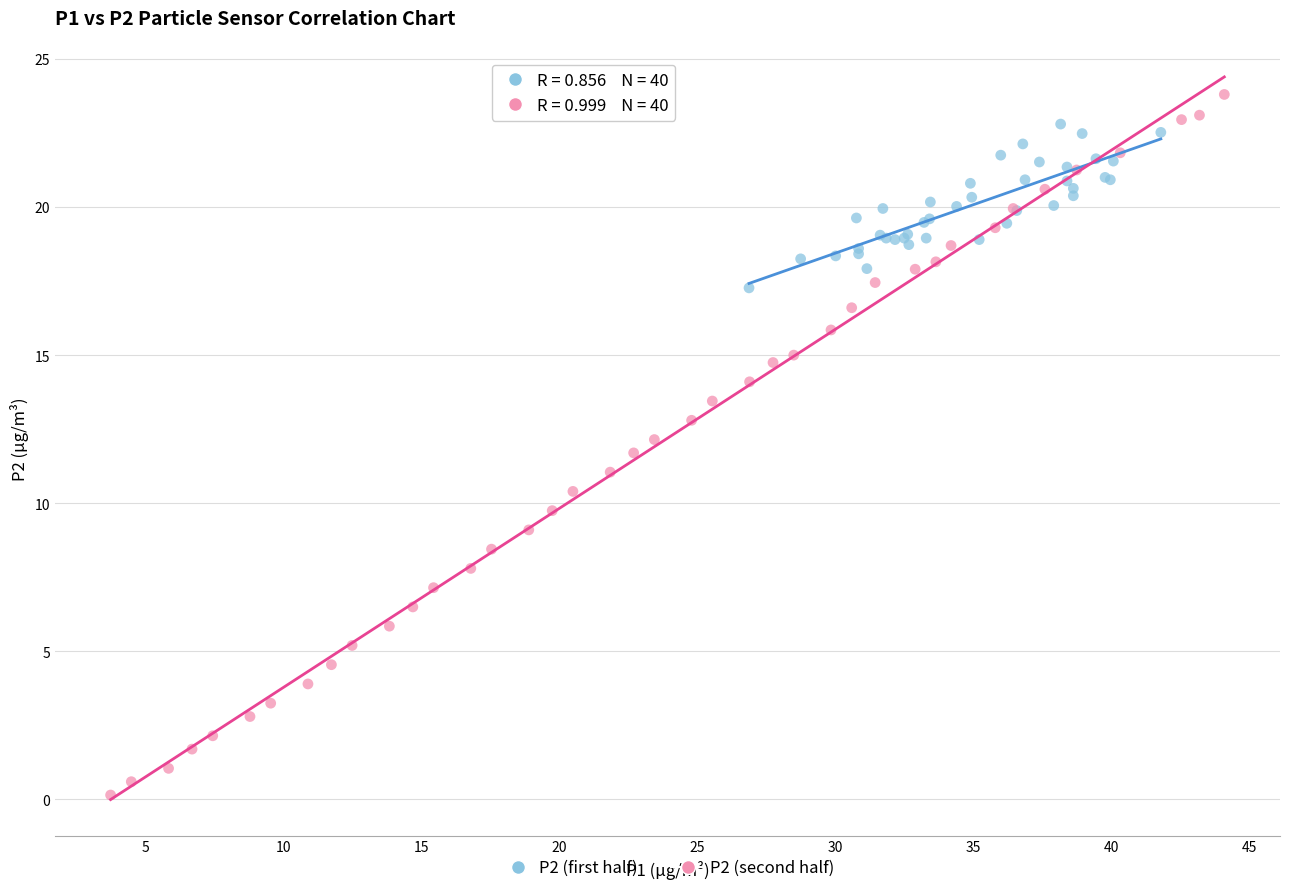

Which series contains the lowest Y value?

P2 (second half)